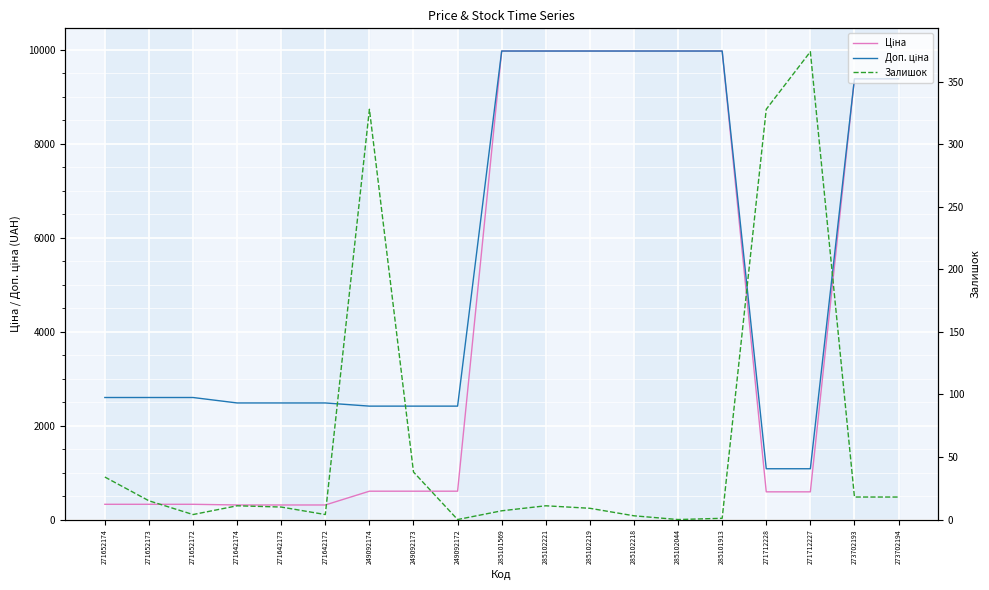

Rank the categories by Доп. ціна value from highest to lowest.

285101569, 285102221, 285102219, 285102218, 285102044, 285101913, 273702193, 273702194, 271652174, 271652173, 271652172, 271642174, 271642173, 271642172, 249092174, 249092173, 249092172, 271712228, 271712227